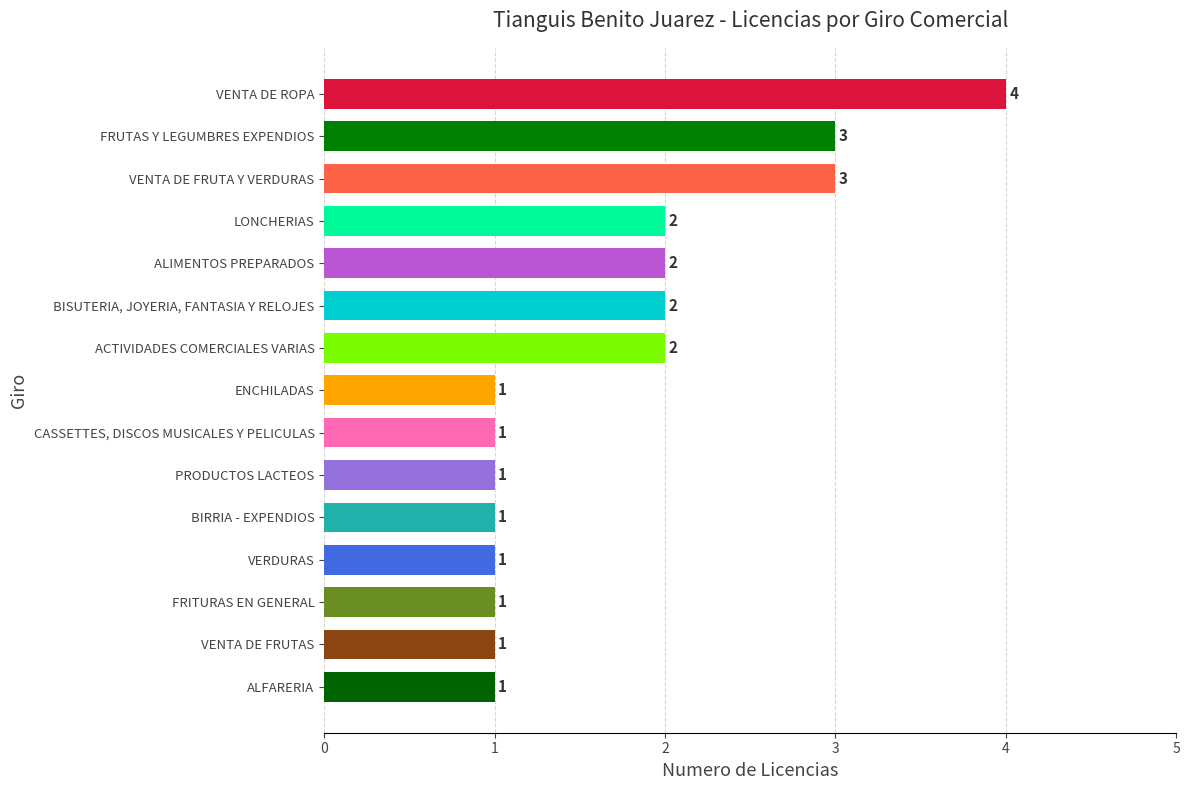

What is the sum of all values?

26